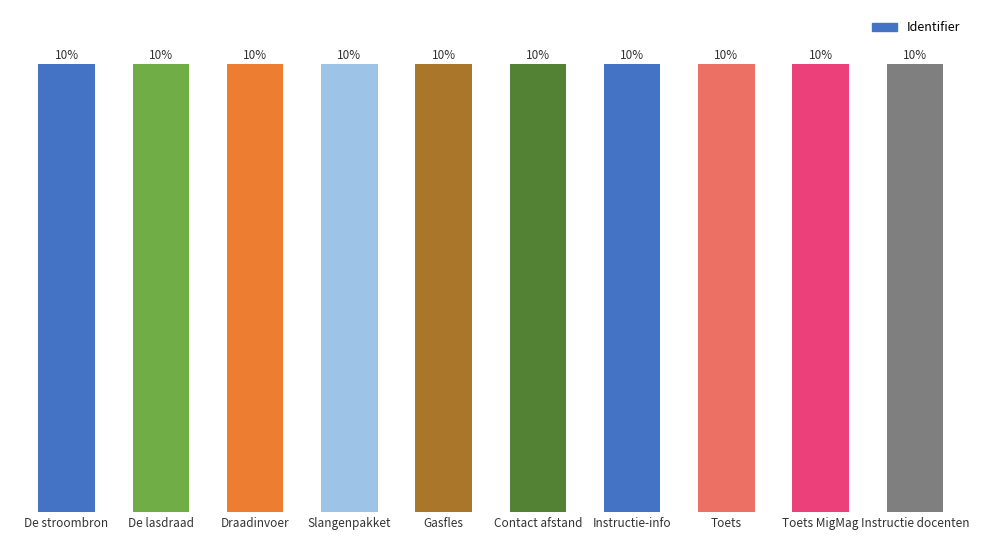

True or false: the data shows 2955994 at De lasdraad.

False